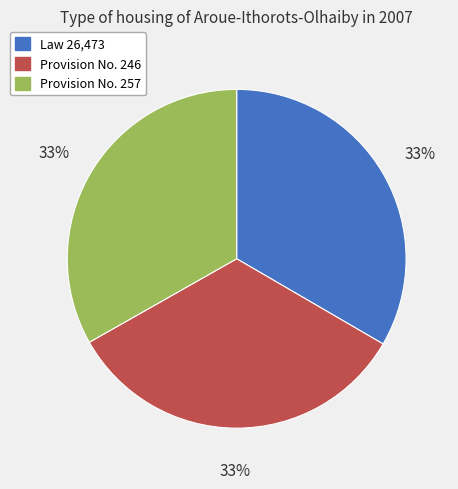

To the nearest percent, what portion does Provision No. 257 represent?

33%